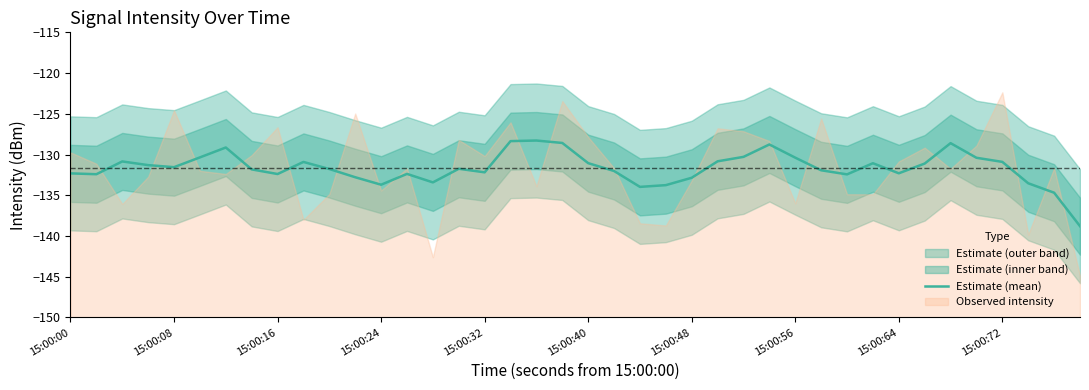

What is the maximum value for Estimate (mean)?

-128.3